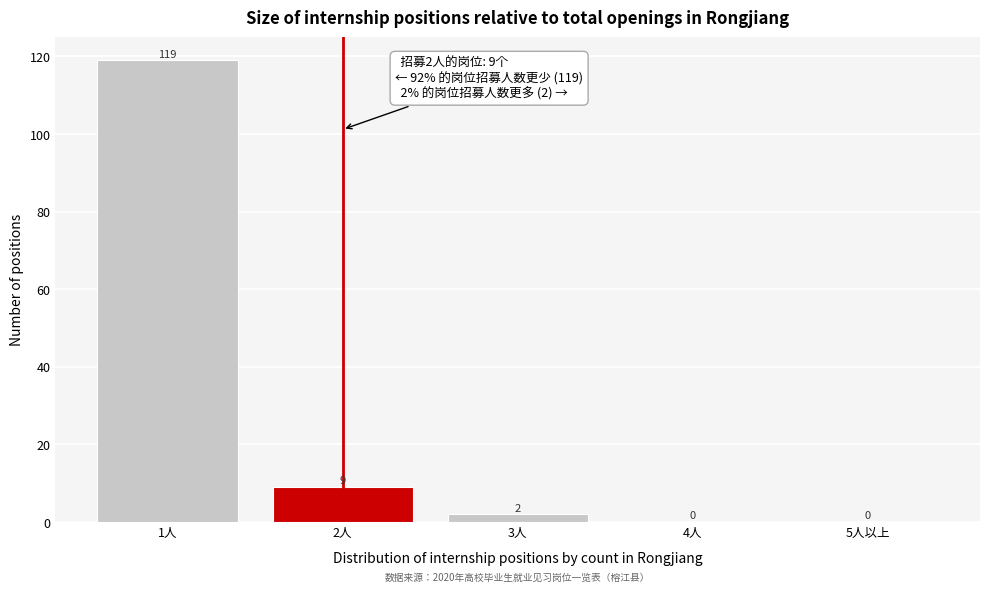

Reading left to right, extract all data points from this chart.

1人=119	2人=9	3人=2	4人=0	5人以上=0